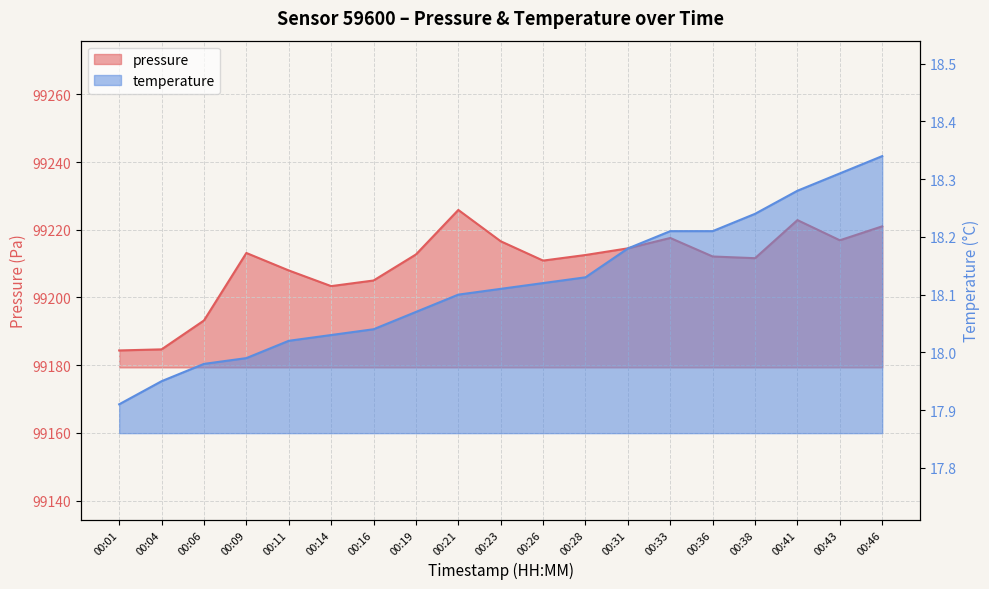

The value of pressure at 00:26 is 163918.0. True or false?

False